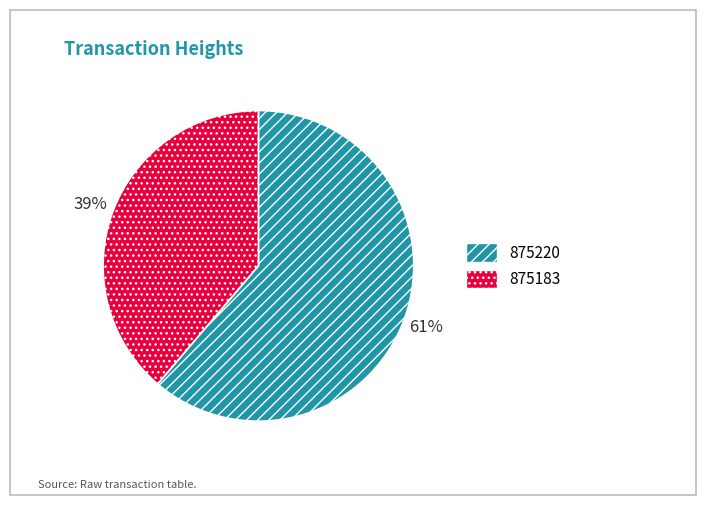

Approximately how many times larger is the value at 875220 compared to 875183?

1.6